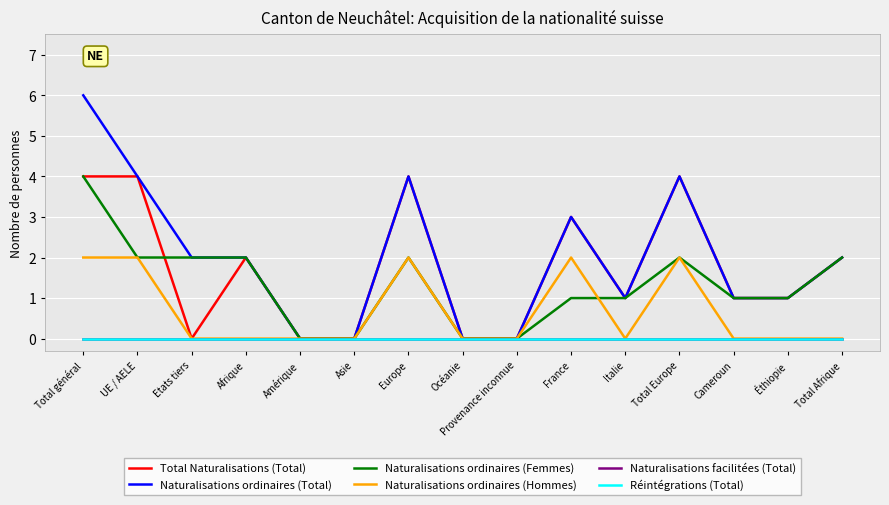

What position from the left is France?

10